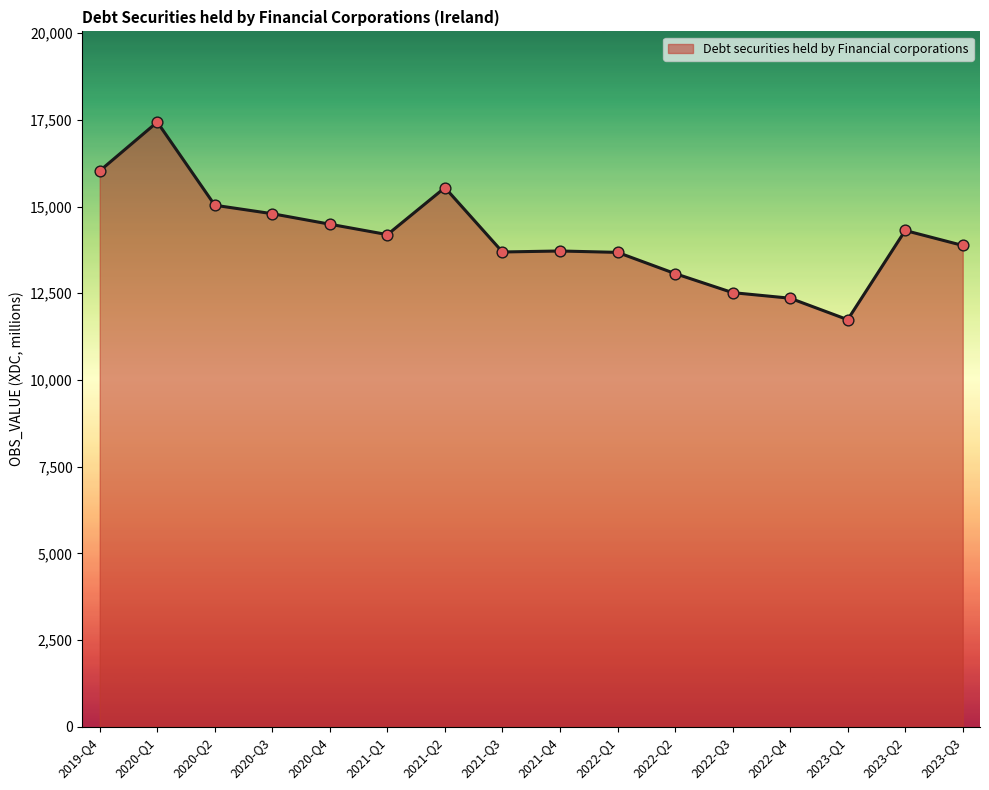

What is the change in value from 2022-Q2 to 2023-Q3?

+811.2